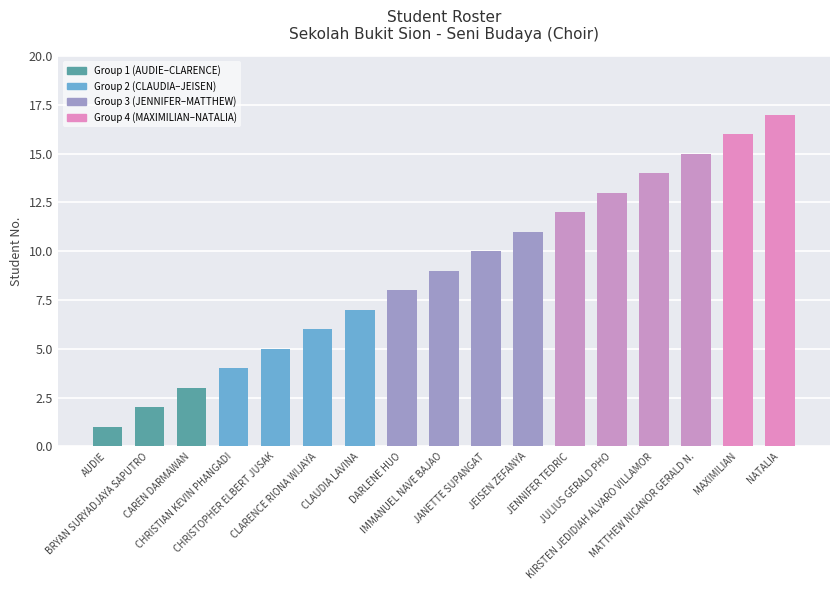

Approximately how many times larger is the value at CAREN DARMAWAN compared to NATALIA?

0.2